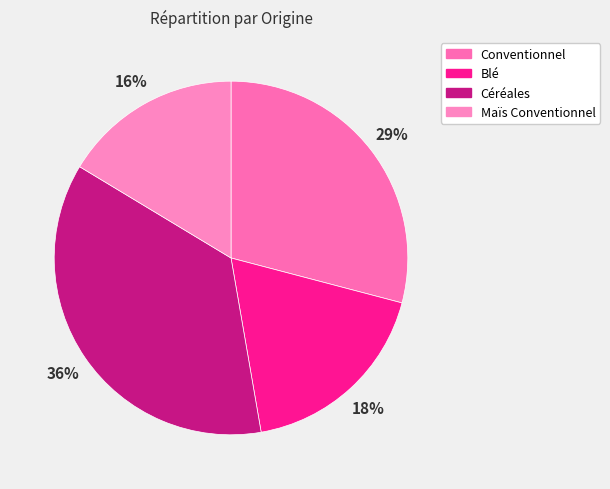

To the nearest percent, what is the difference between the Céréales and Conventionnel slice percentages?

7%